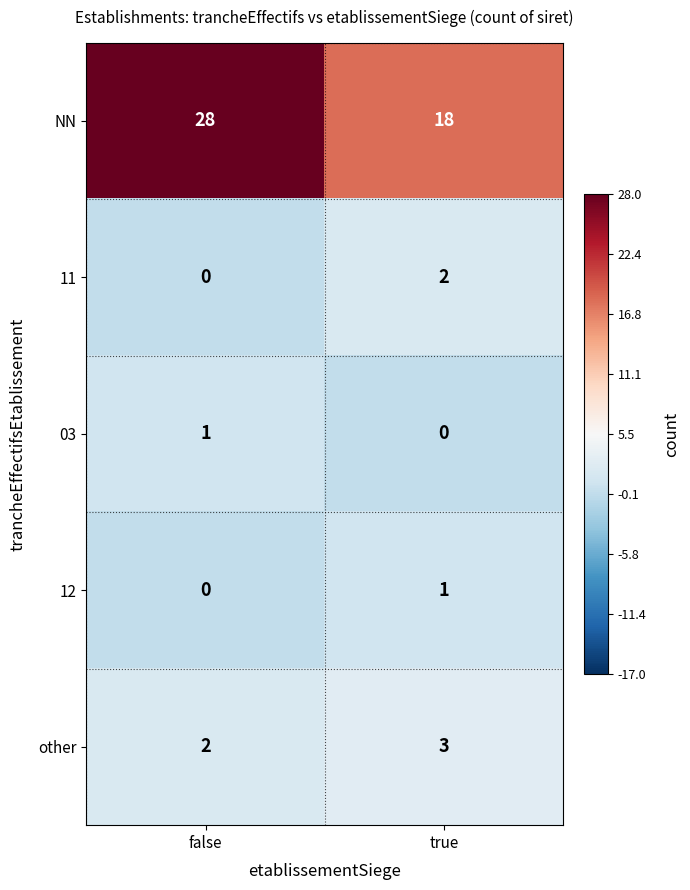

True or false: 11 has a value of 3 at true.

False